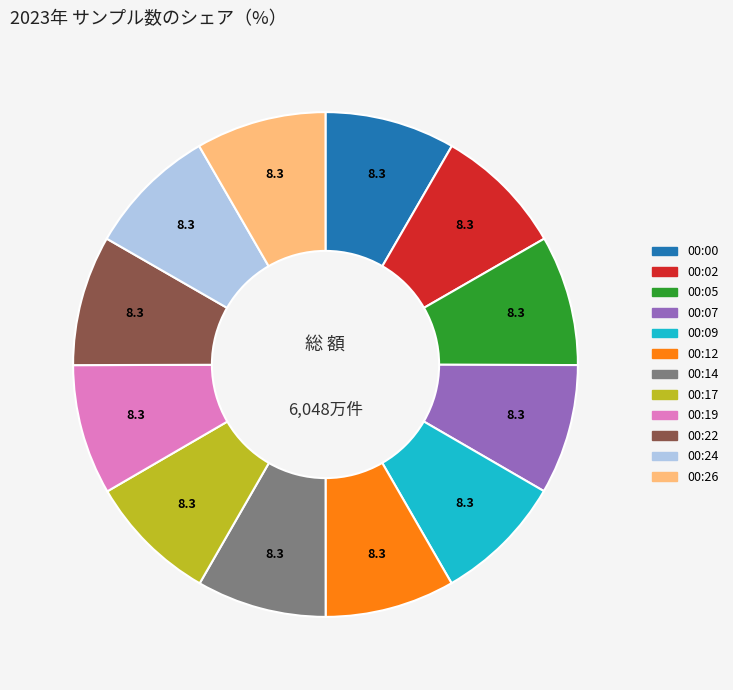

Do 00:19 and 00:05 together represent more than half of the pie?

No